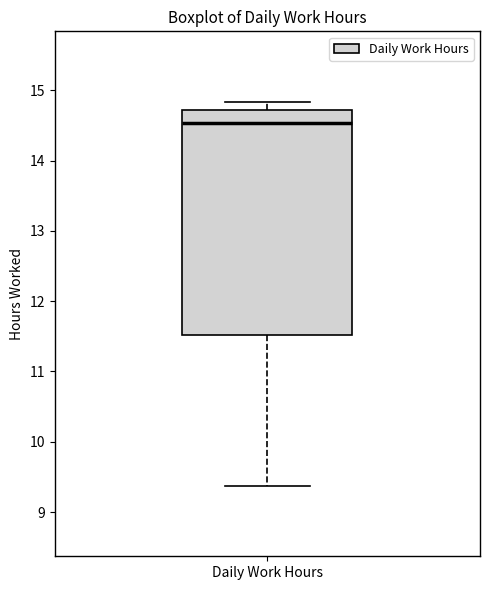

Read this box plot against the y-axis: the position of the median line, the range covered by the box, and the ends of both whiskers. The values are not printed on the chart, so give them approximately, as read against the axis.

median 14.5, box 11.5 to 14.7, whiskers 9.4 to 14.8